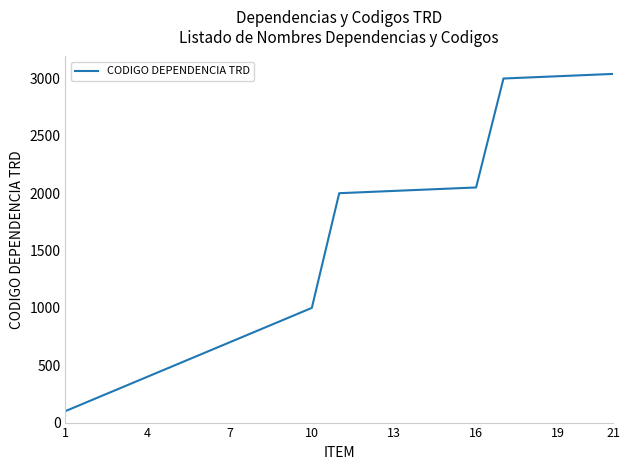

What is the difference between the maximum and minimum values?

2940